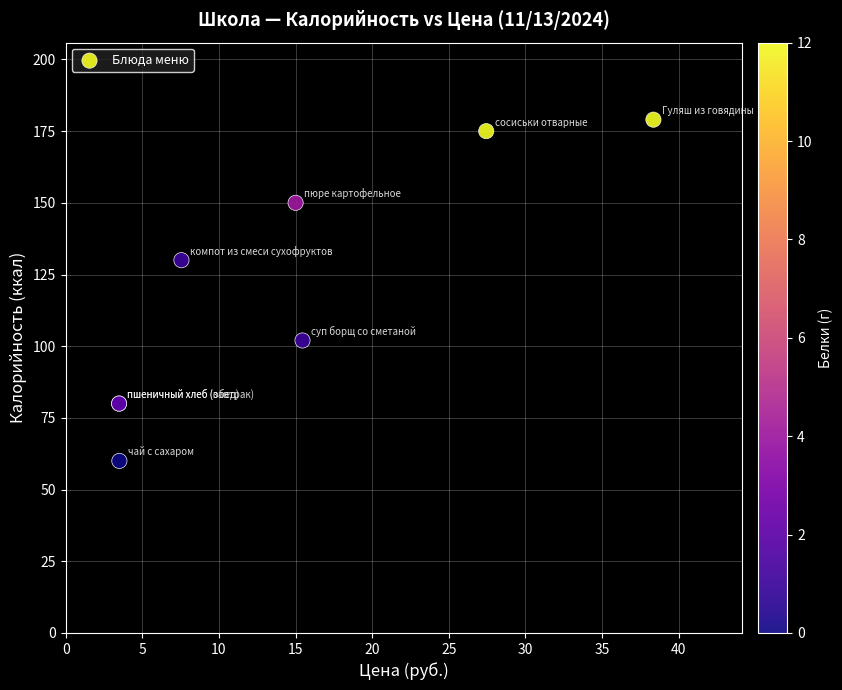

What Y value in the scatter plot is closest to 119?

130